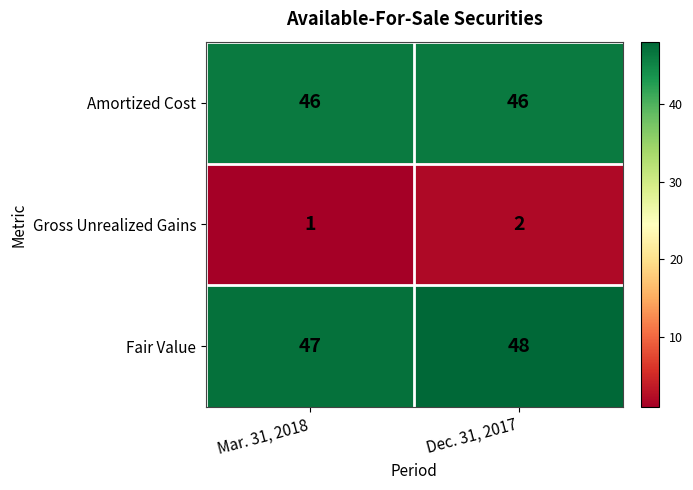

Reading right to left, list all the values displayed in this chart.

Amortized Cost: 46	46
Gross Unrealized Gains: 2	1
Fair Value: 48	47